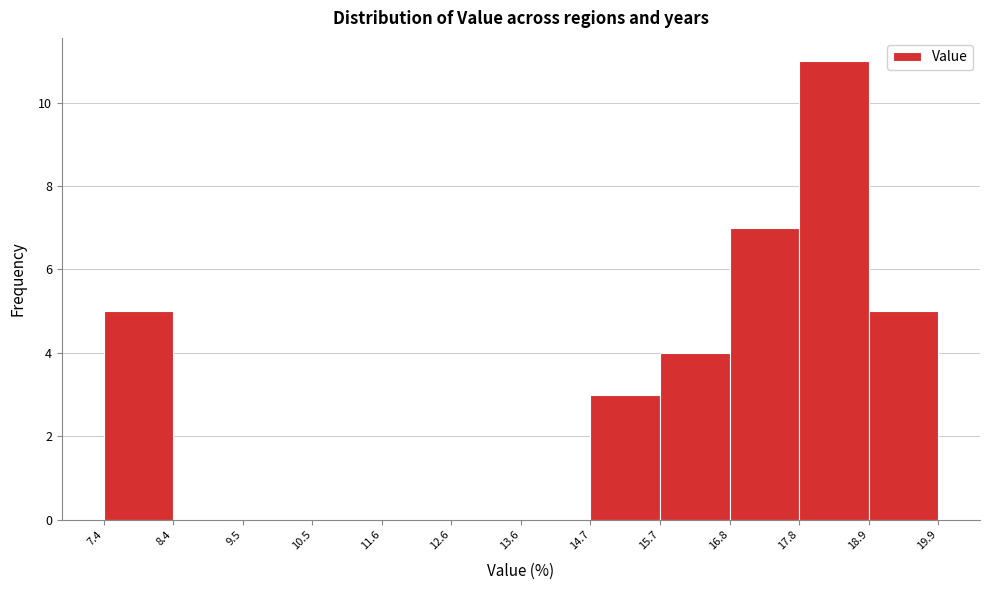

Reading left to right, list every bar in this chart as the range it spans on the x-axis followed by its height. The values are not printed on the chart, so give them approximately, as read against the axis.

7.4 to 8.4: 5
8.4 to 9.5: 0
9.5 to 10.5: 0
10.5 to 11.6: 0
11.6 to 12.6: 0
12.6 to 13.6: 0
13.6 to 14.7: 0
14.7 to 15.7: 3
15.7 to 16.8: 4
16.8 to 17.8: 7
17.8 to 18.9: 11
18.9 to 19.9: 5